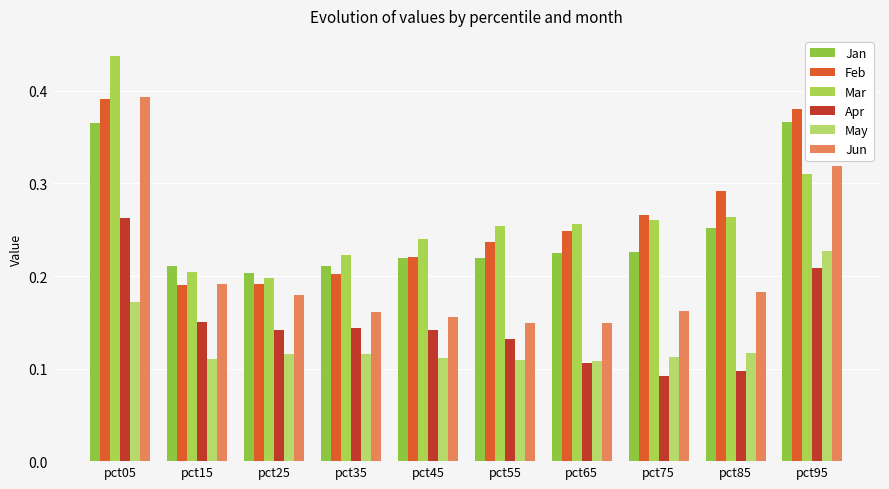

The Jun series shows 0.2 at pct45. True or false?

True